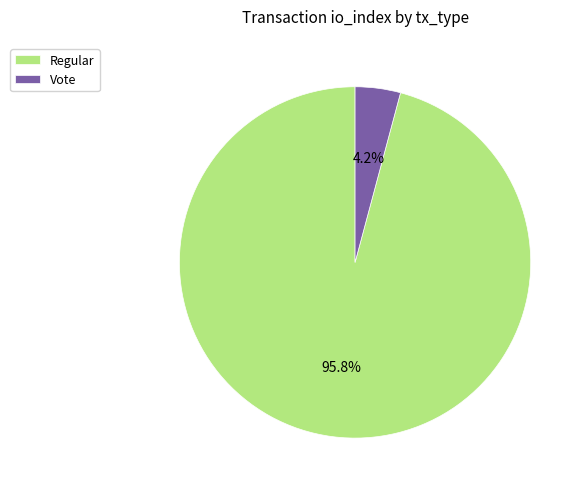

Is it true that Vote is 4% of the pie?

True